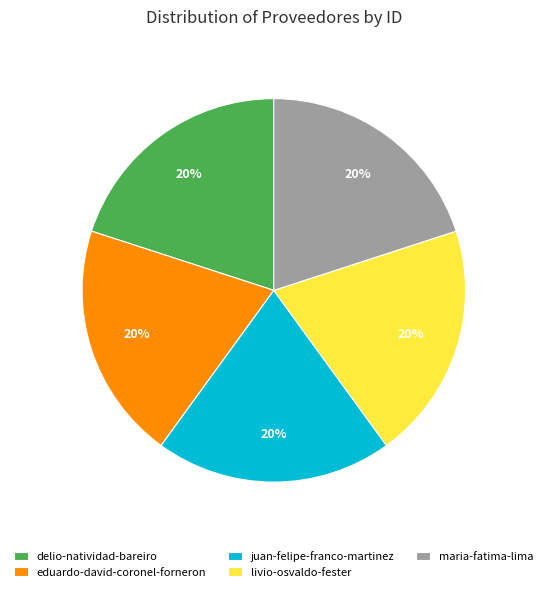

To the nearest percent, what is the combined percentage of eduardo-david-coronel-forneron and delio-natividad-bareiro?

40%